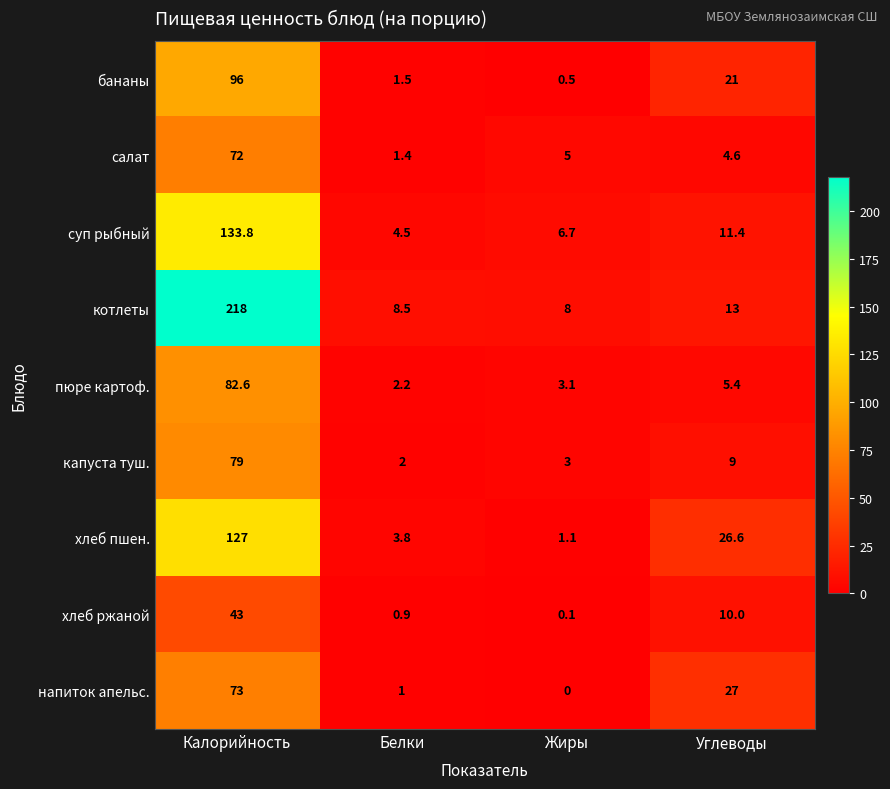

Rank the categories by хлеб ржаной value from lowest to highest.

Жиры, Белки, Углеводы, Калорийность